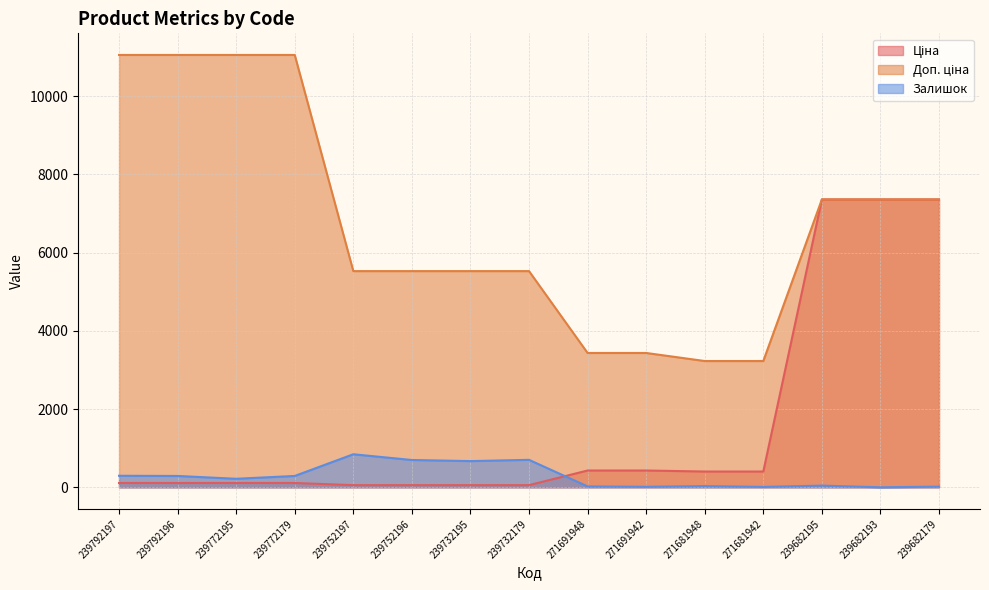

What is the label of the 1st point from the left?

239792197